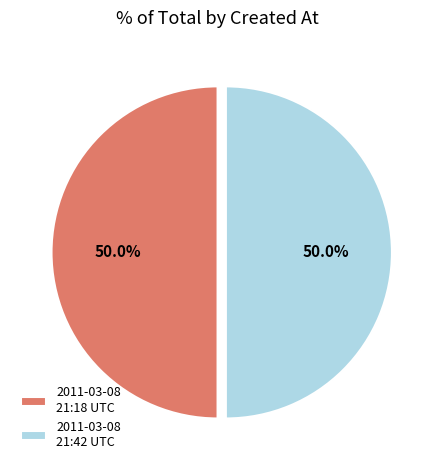

Approximately how many times larger is the value at 2011-03-08 21:42 UTC compared to 2011-03-08 21:18 UTC?

1.0